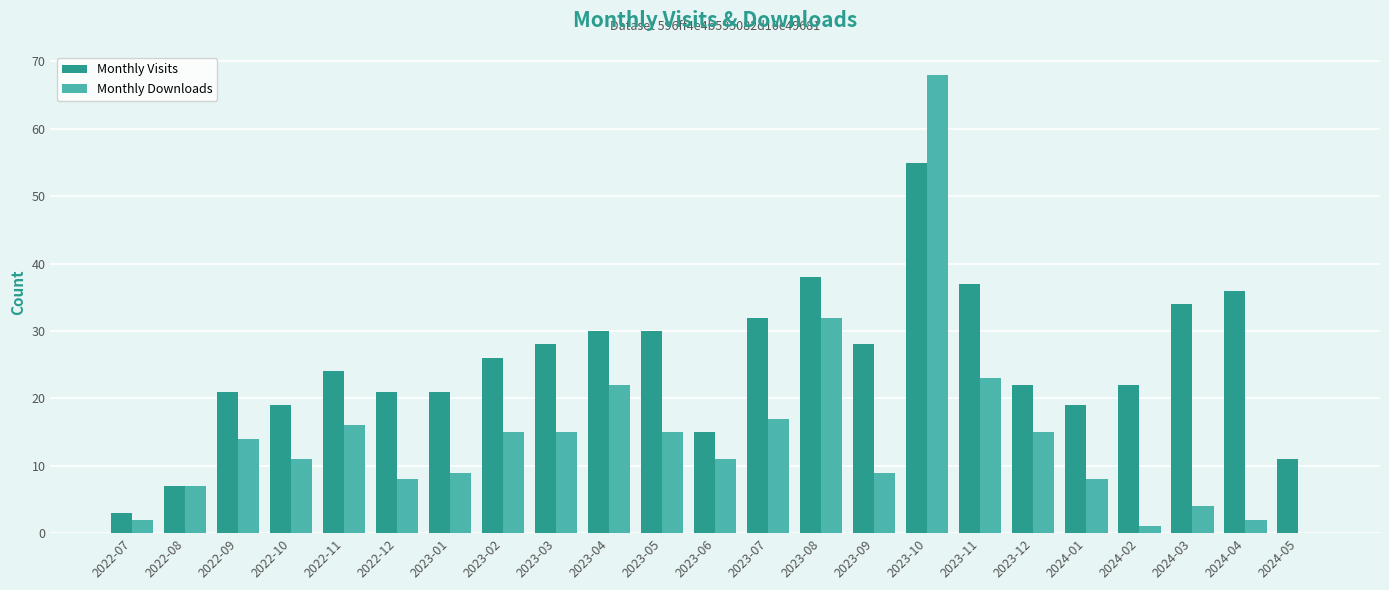

What is the approximate value of Monthly Visits at 2023-09, to the nearest 5?

30